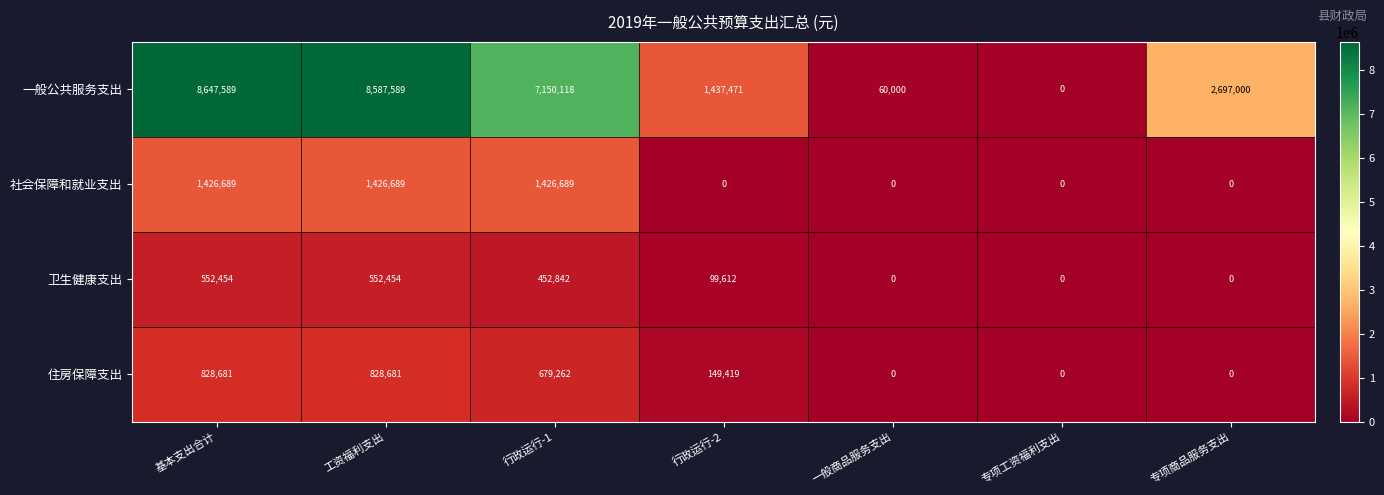

What is the sum of all 住房保障支出 values?

2486043